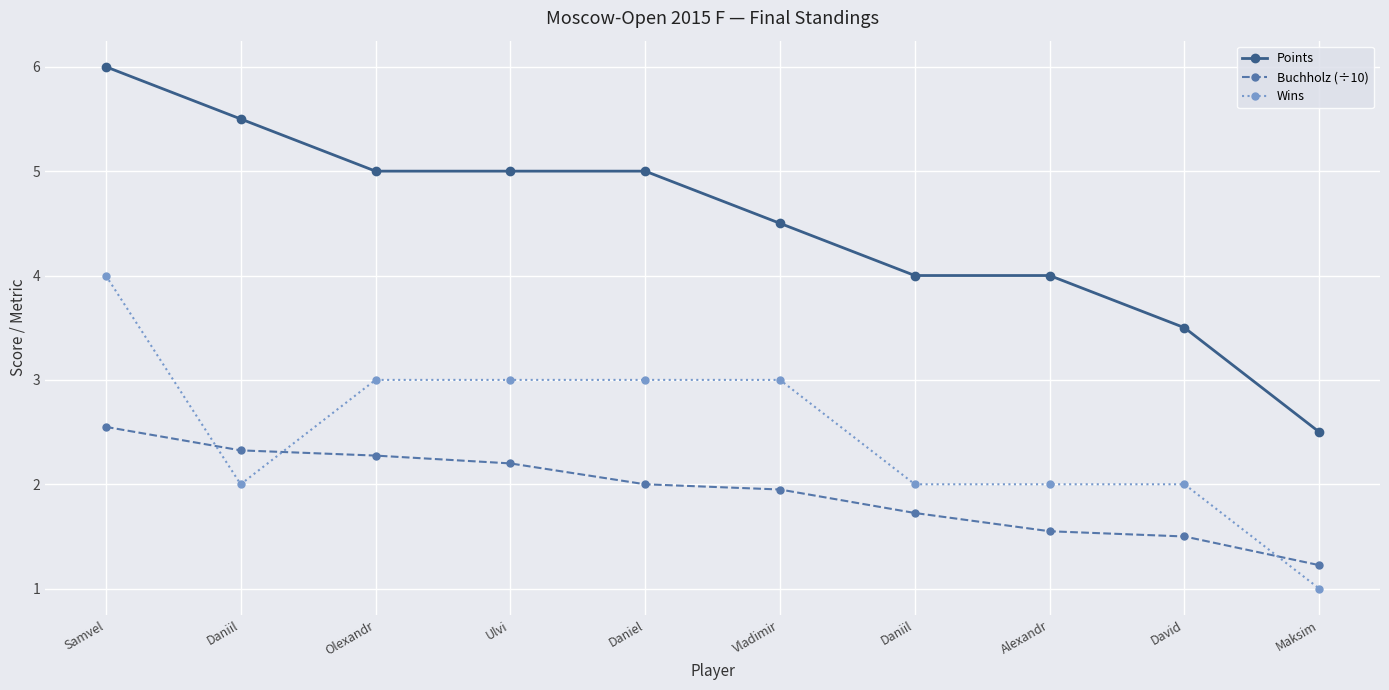

Where do Buchholz (÷10) and Wins first cross each other?

Samvel and Daniil